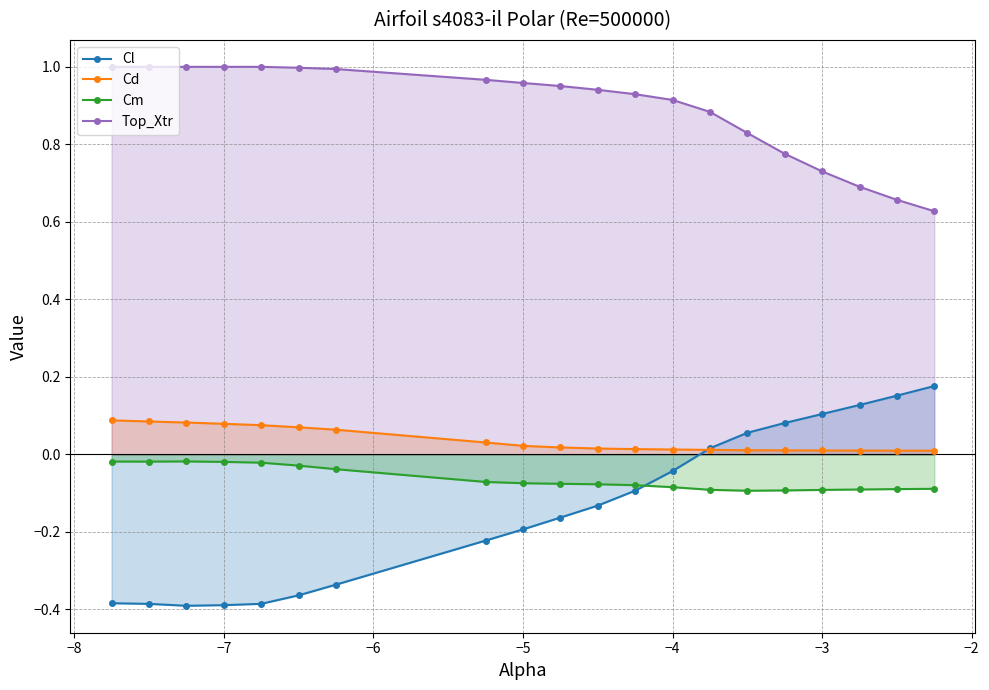

At −4, list the series in order from largest to smallest.

Top_Xtr, Cd, Cl, Cm